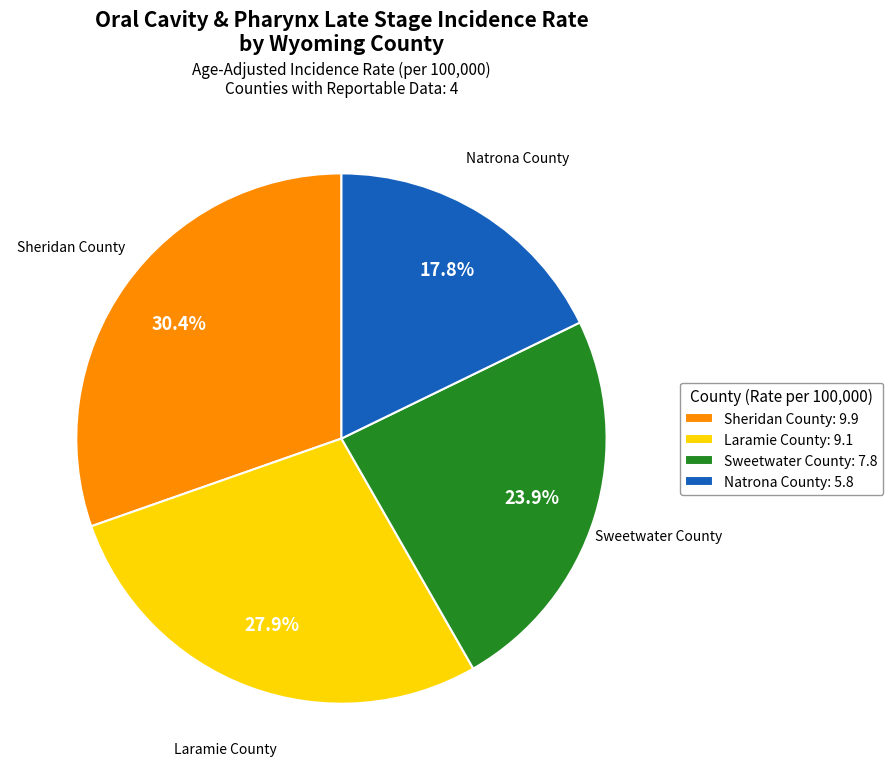

True or false: Sheridan County accounts for 30% of the total.

True